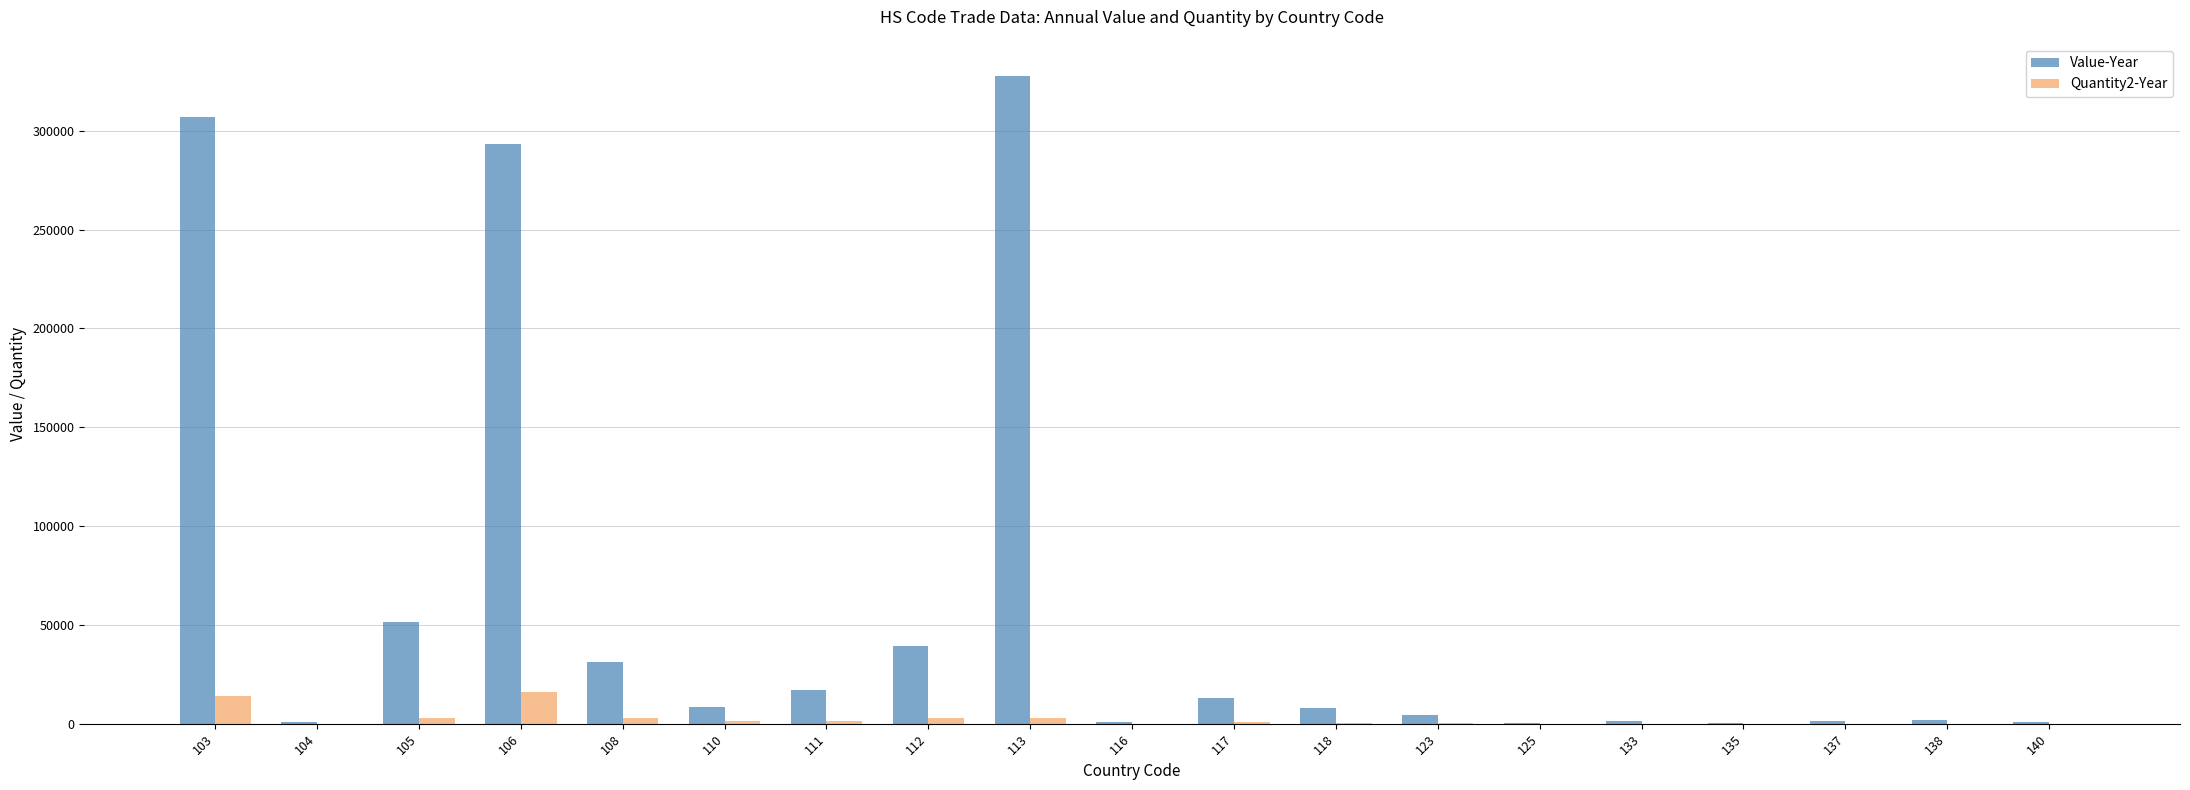

Is the value of Value-Year at 103 greater than the value of Quantity2-Year at 118?

Yes